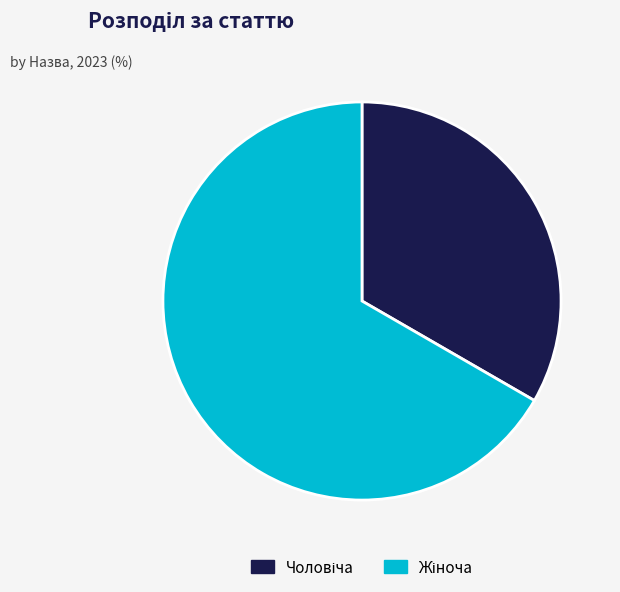

Is there any slice that represents more than half of the pie?

Yes